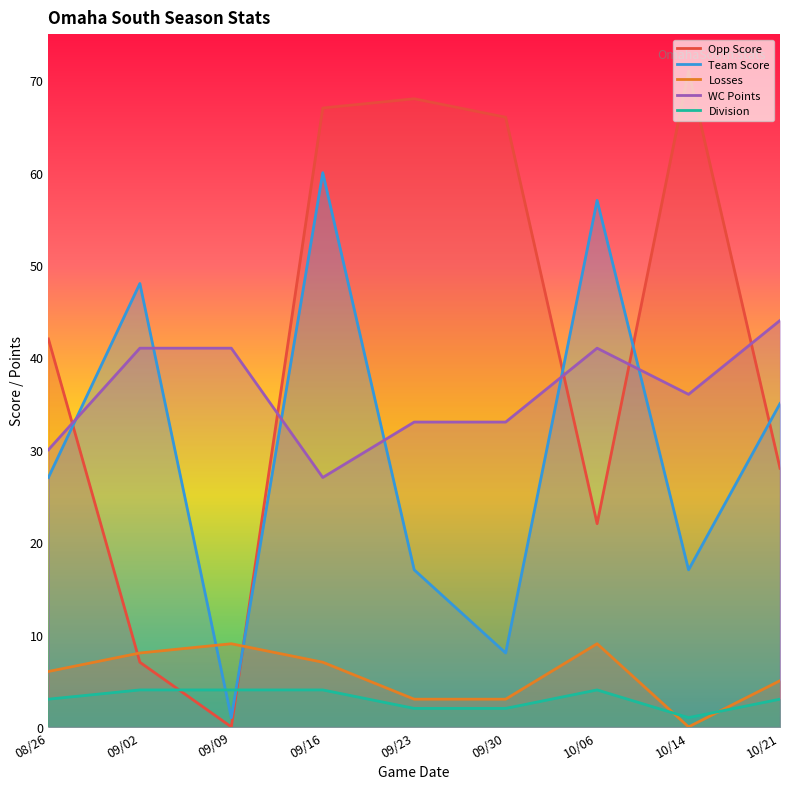

What position from the left is 09/16?

4